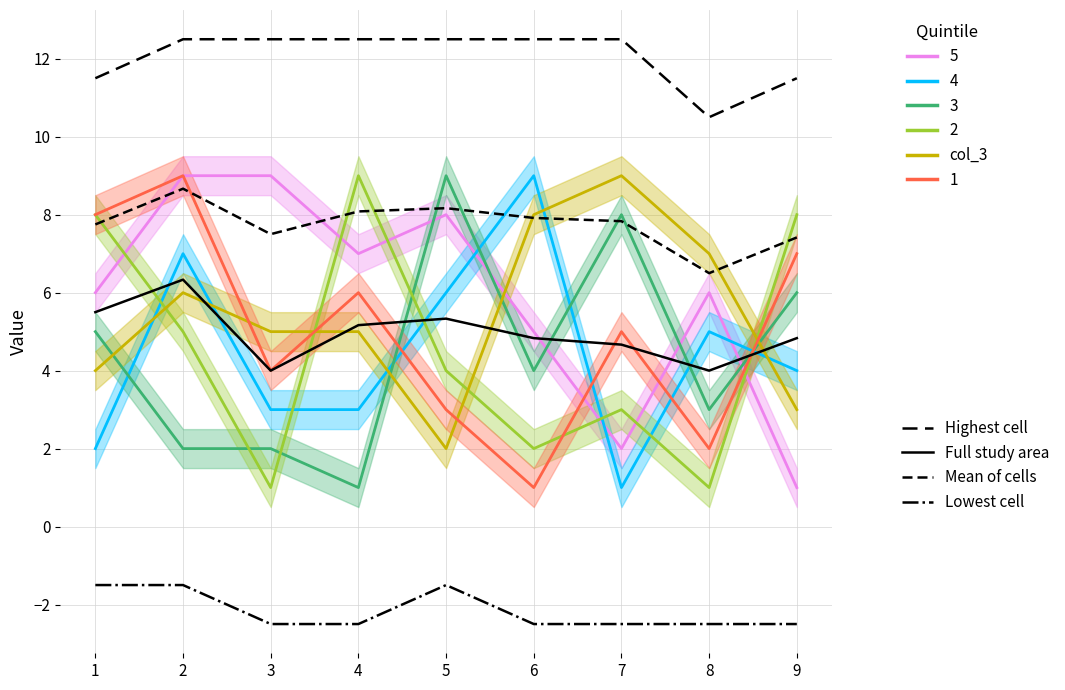

What is the difference between the highest and lowest values at 4?

15.0